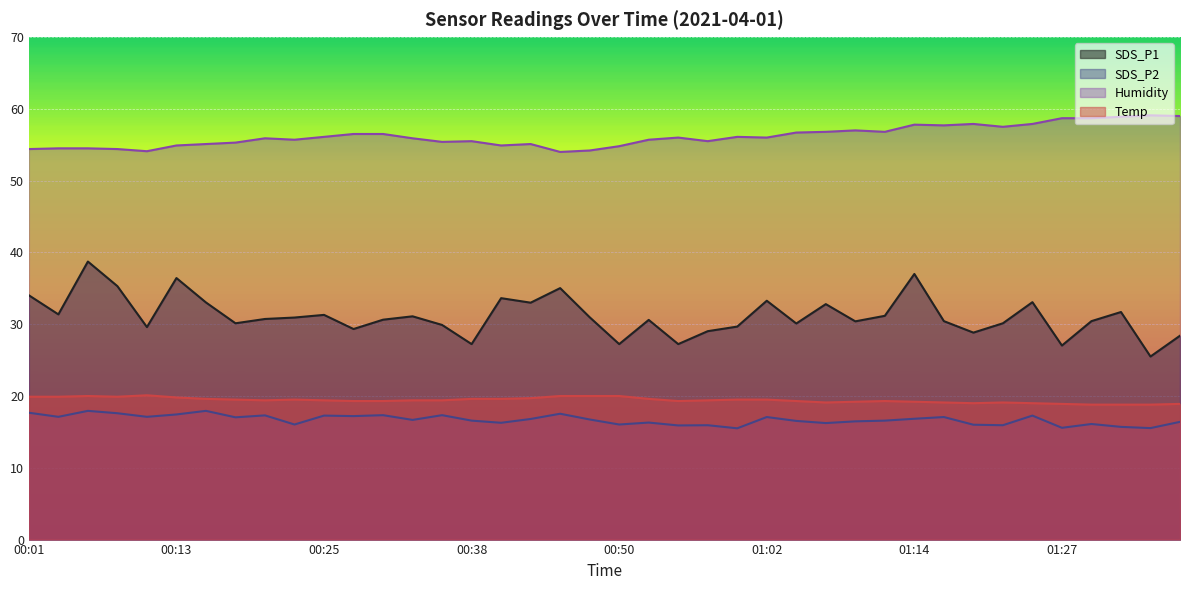

Which series has the largest total across all categories?

Humidity